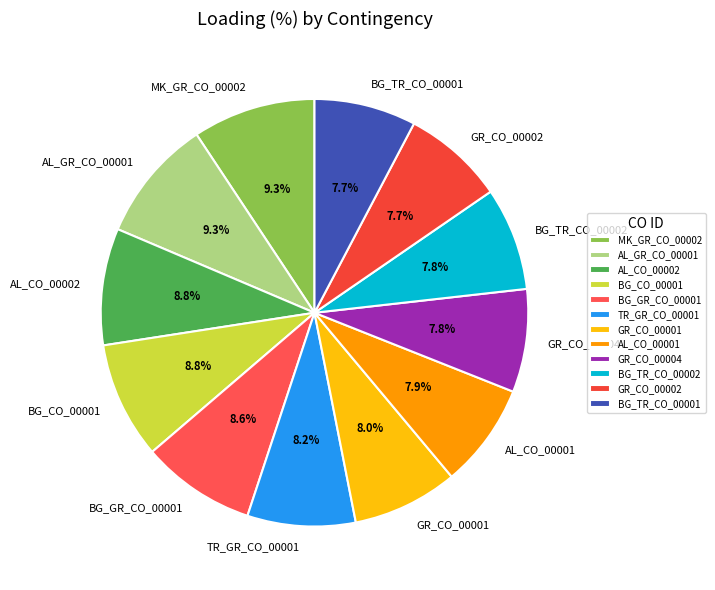

Combined, do AL_GR_CO_00001 and TR_GR_CO_00001 account for over 50%?

No